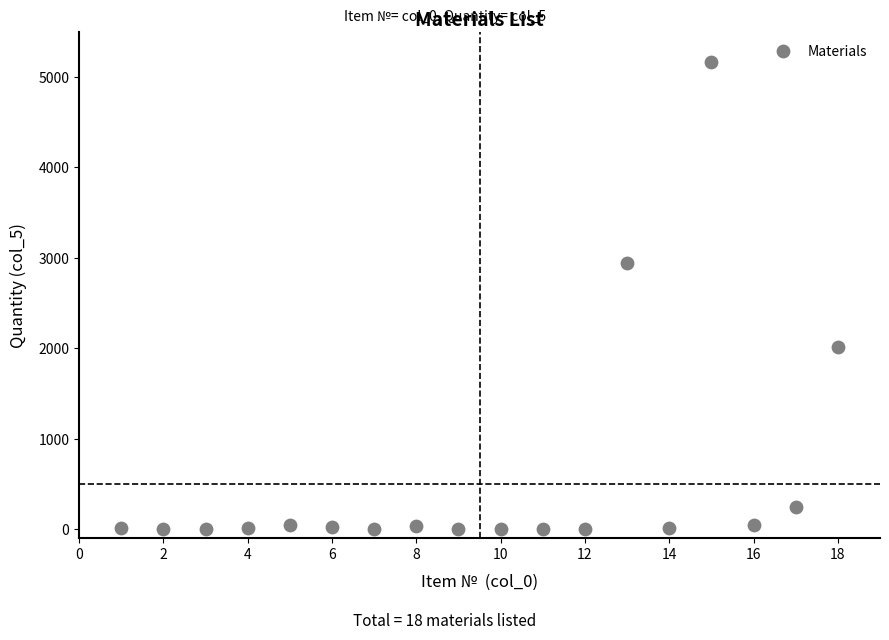

What is the range of X values (max minus min)?

17.0